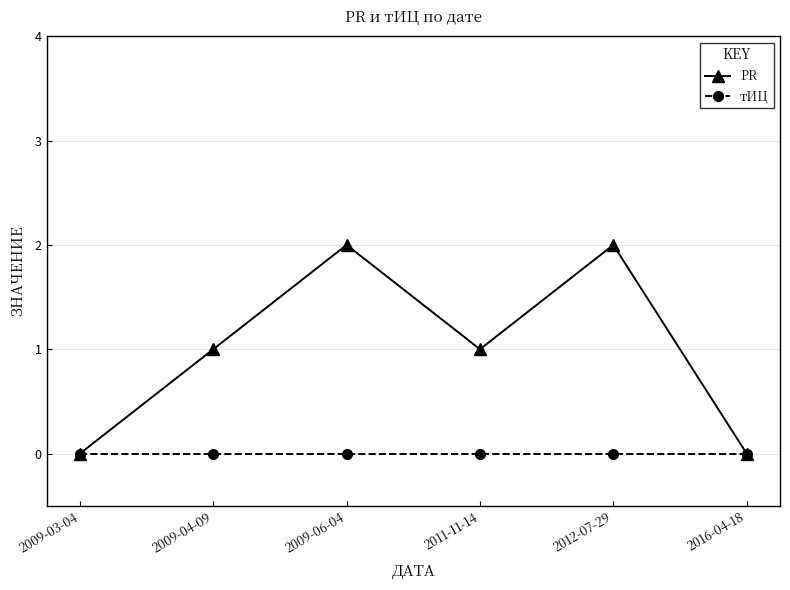

Rank the series by their maximum value, from highest to lowest.

PR, тИЦ